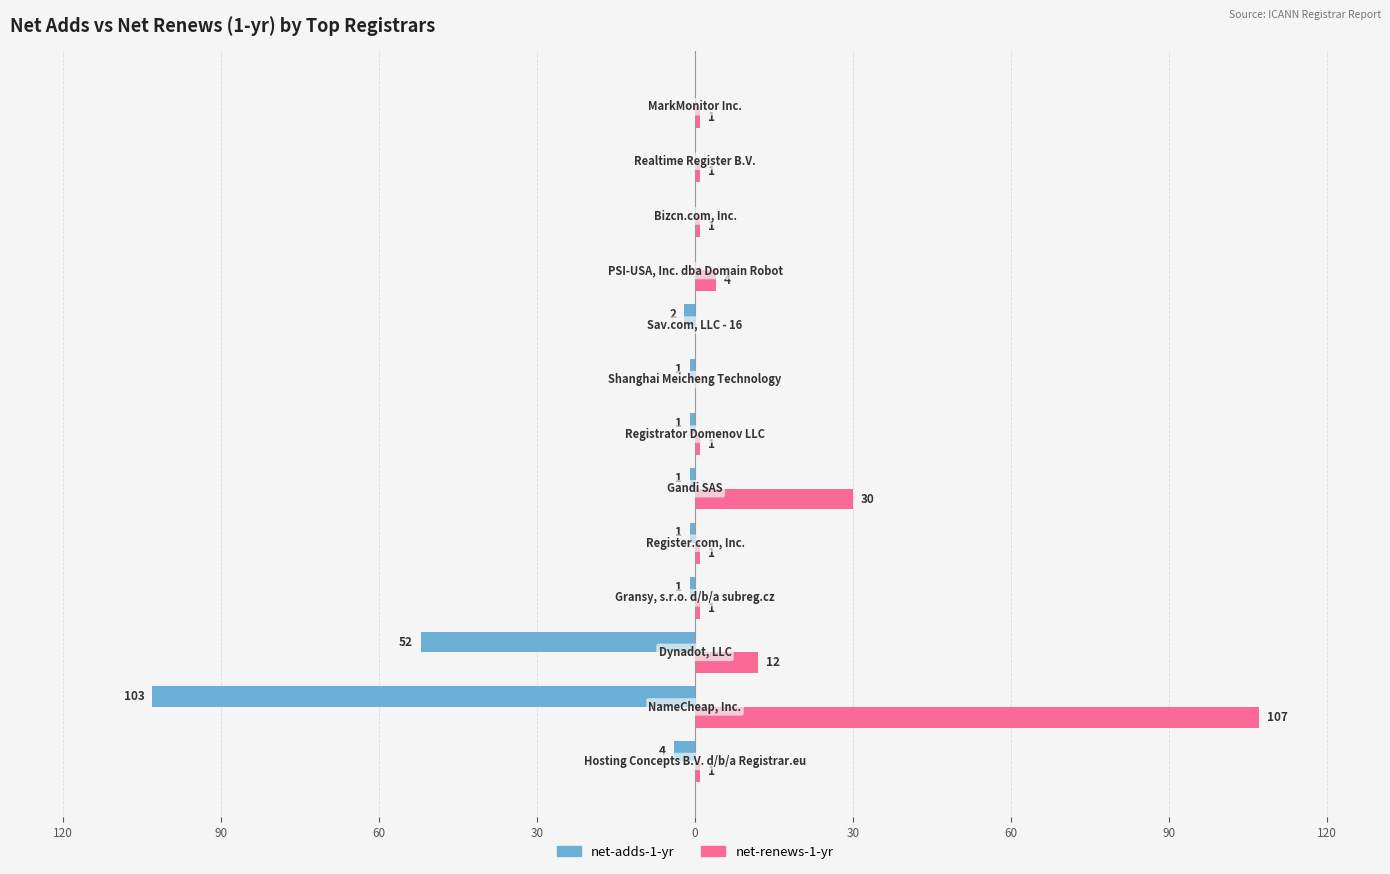

What are all the series names shown in the legend?

net-adds-1-yr, net-renews-1-yr